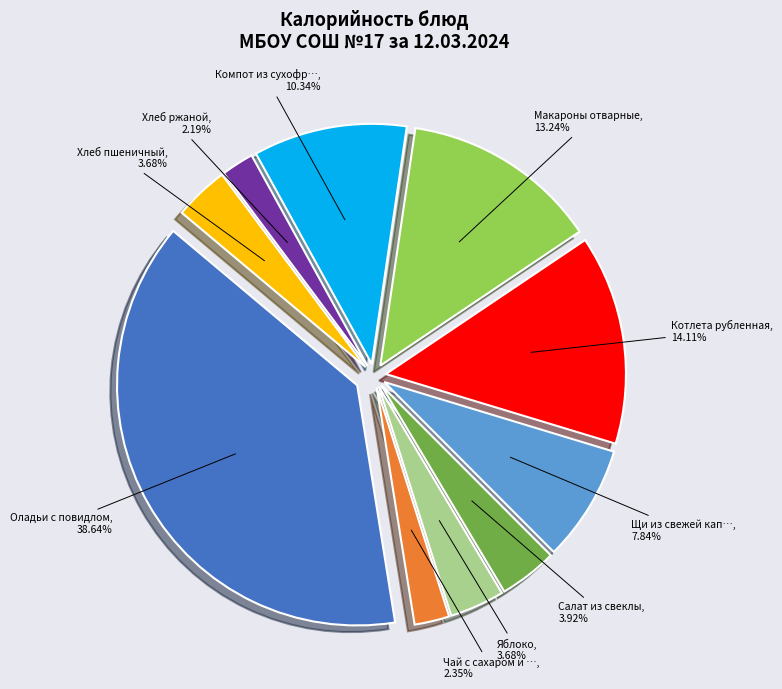

To the nearest percent, what is the difference between the Чай с сахаром и лимоном and Макароны отварные slice percentages?

11%